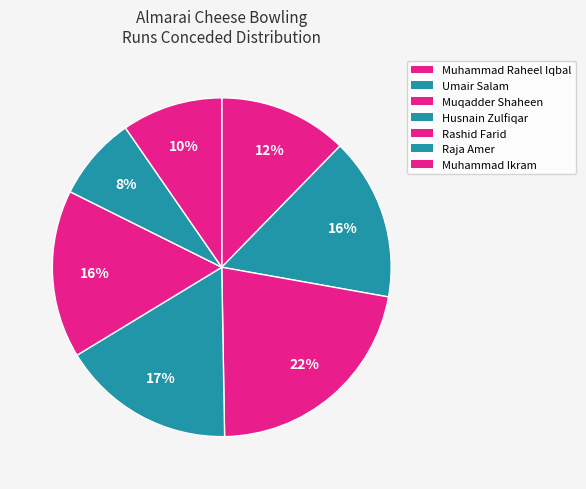

Is it true that Muhammad Ikram is 19% of the pie?

False